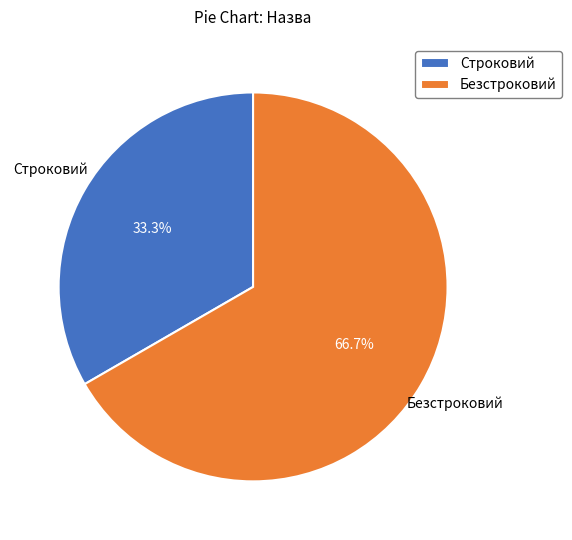

What is the smallest slice in the pie chart?

Строковий